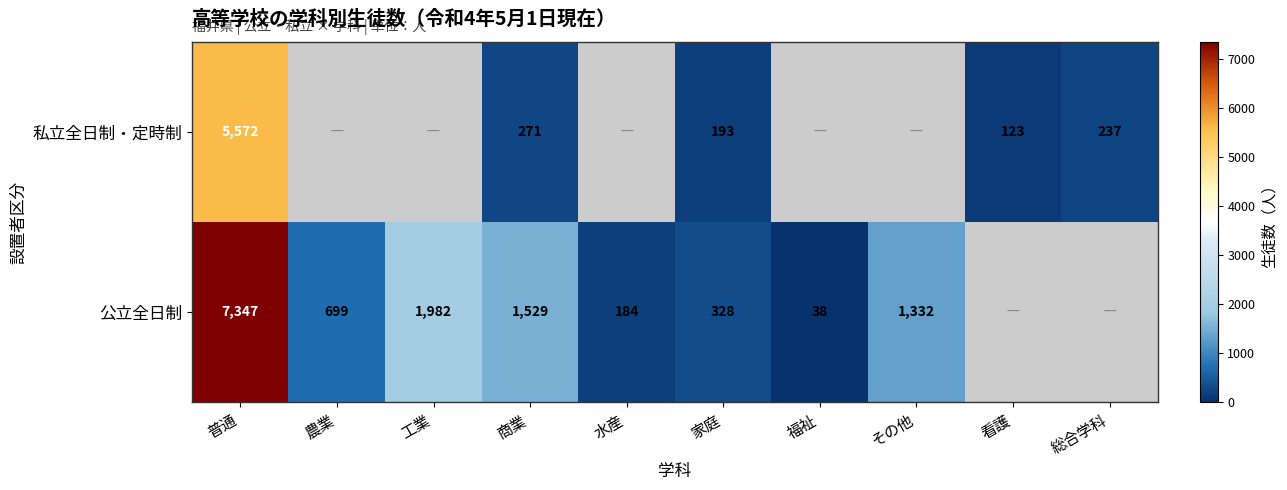

True or false: 公立全日制 has a value of 1982 at 工業.

True